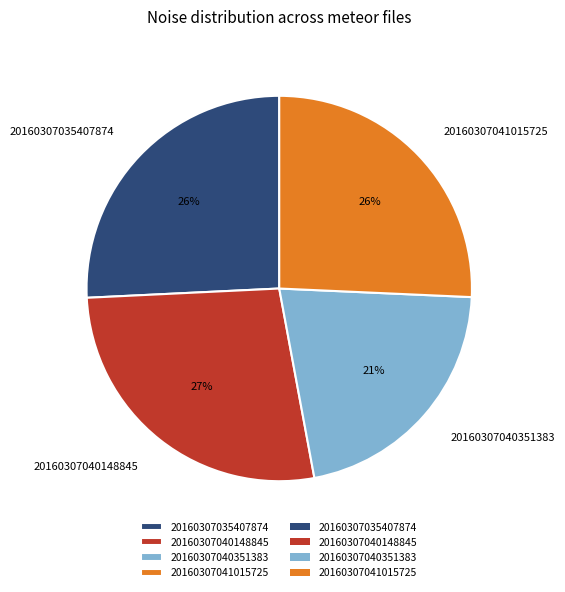

Combined, do 20160307041015725 and 20160307040351383 account for over 50%?

No